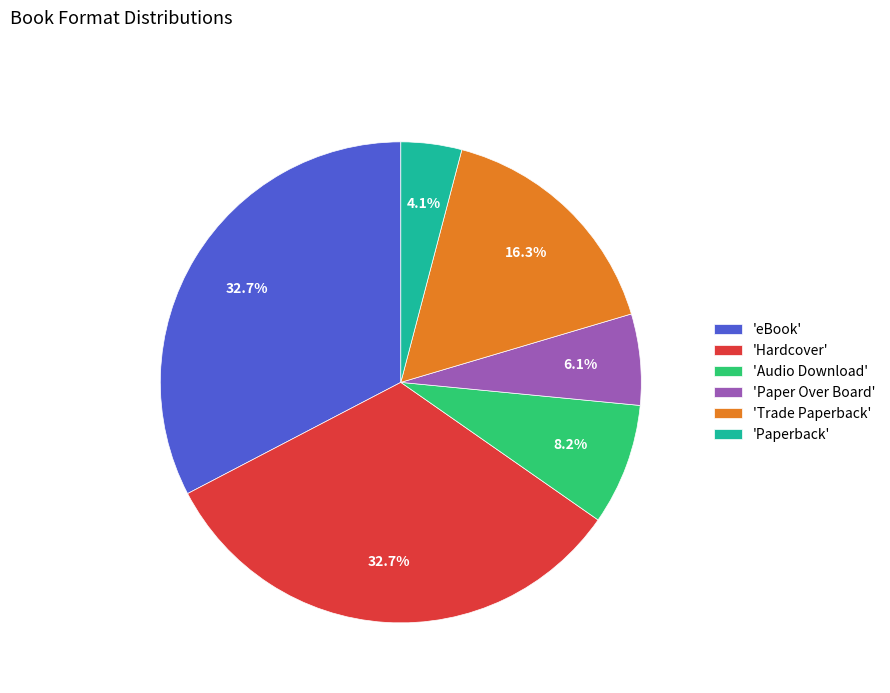

How much of the chart is everything except 'Paper Over Board'?

93.9%